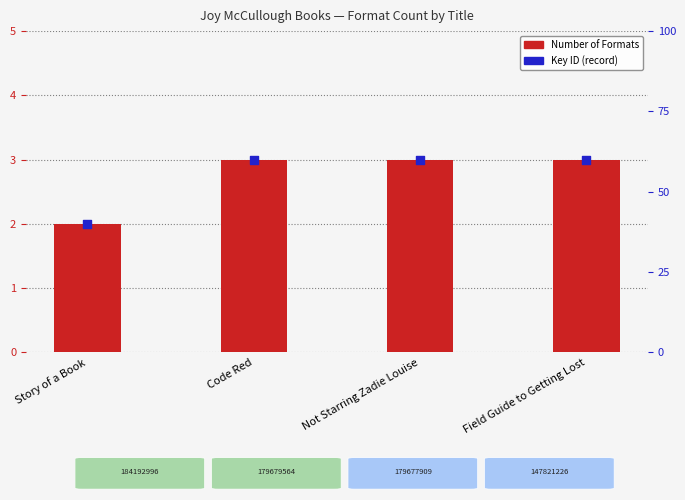

What is the total value across all series at Story of a Book?

4